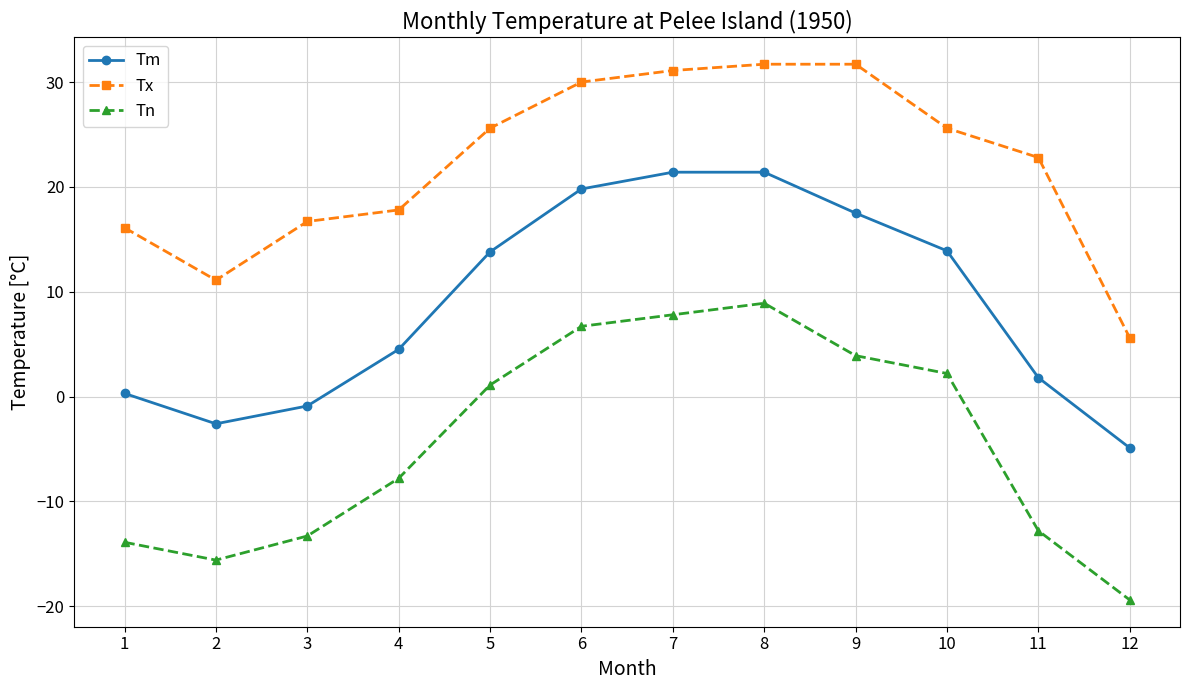

Which series changed the most between 8 and 12?

Tn